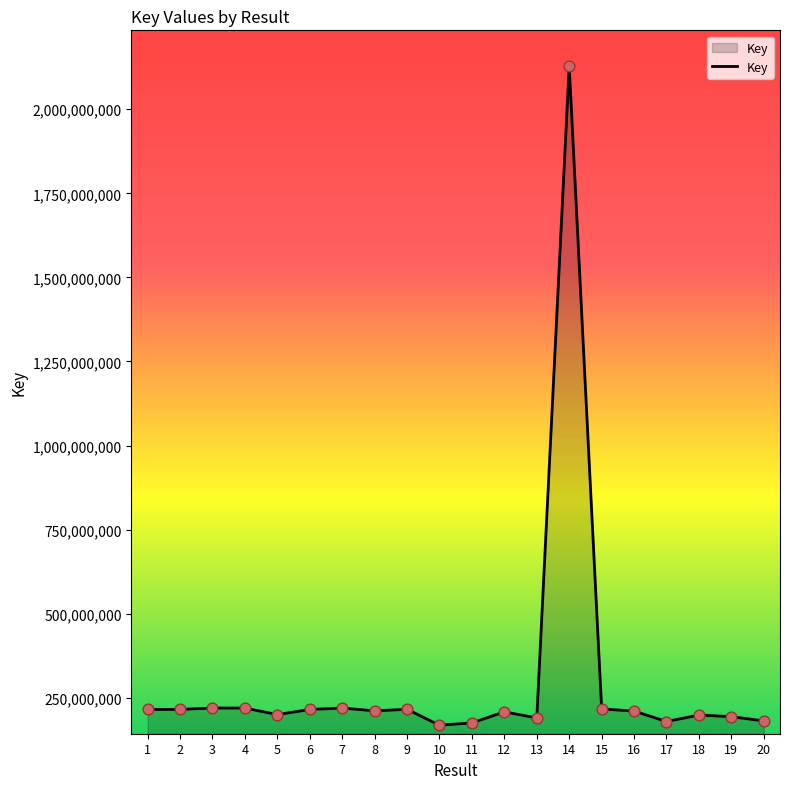

Between 18 and 9, which is larger?

9